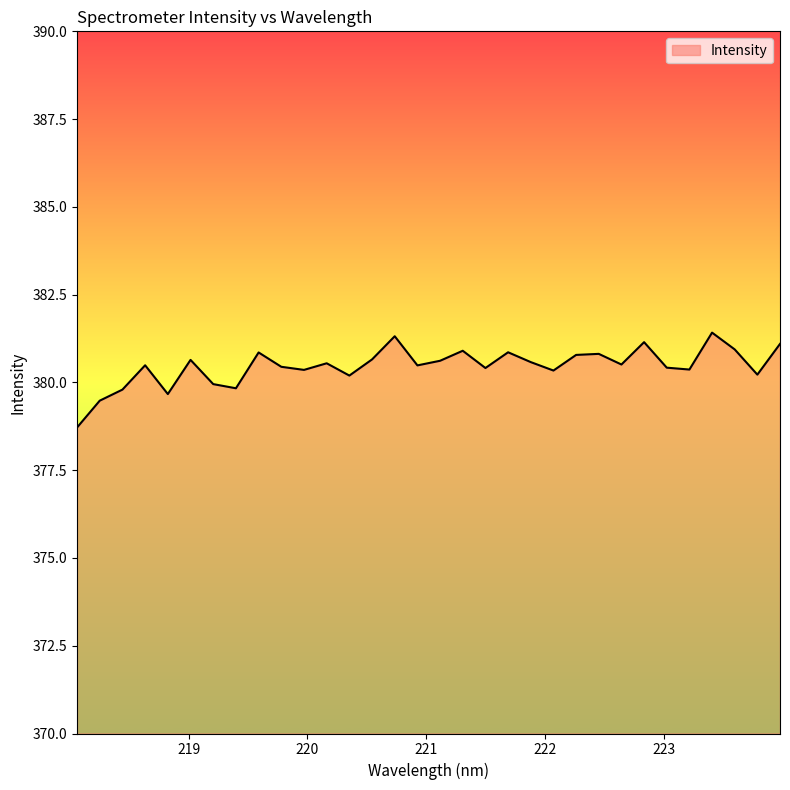

What is the smallest value displayed?

378.7